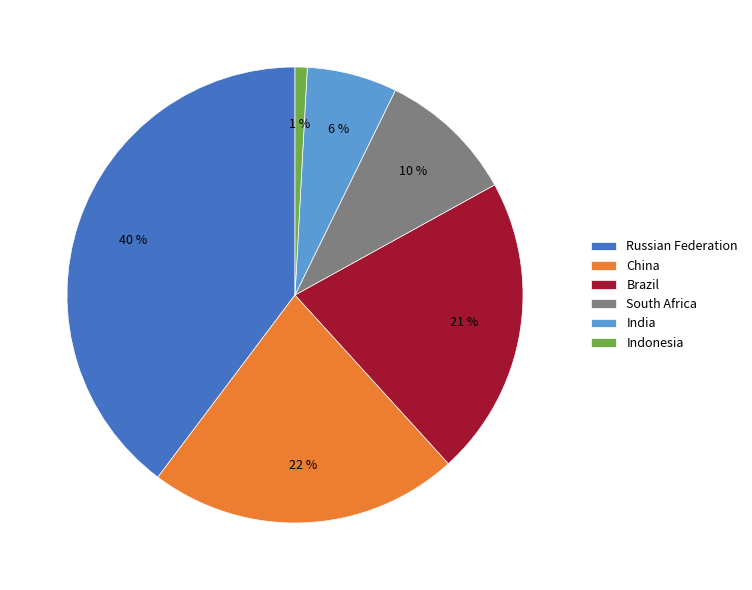

Does any single category account for the majority?

No